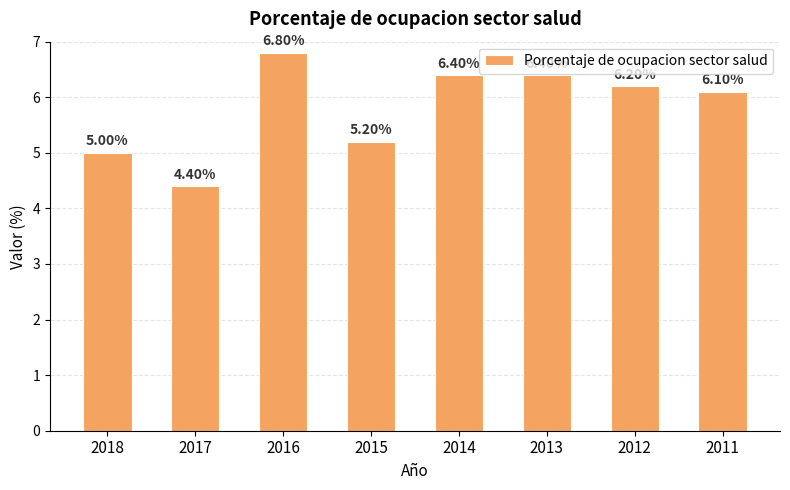

What is the value of the 8th bar from the left?

6.1